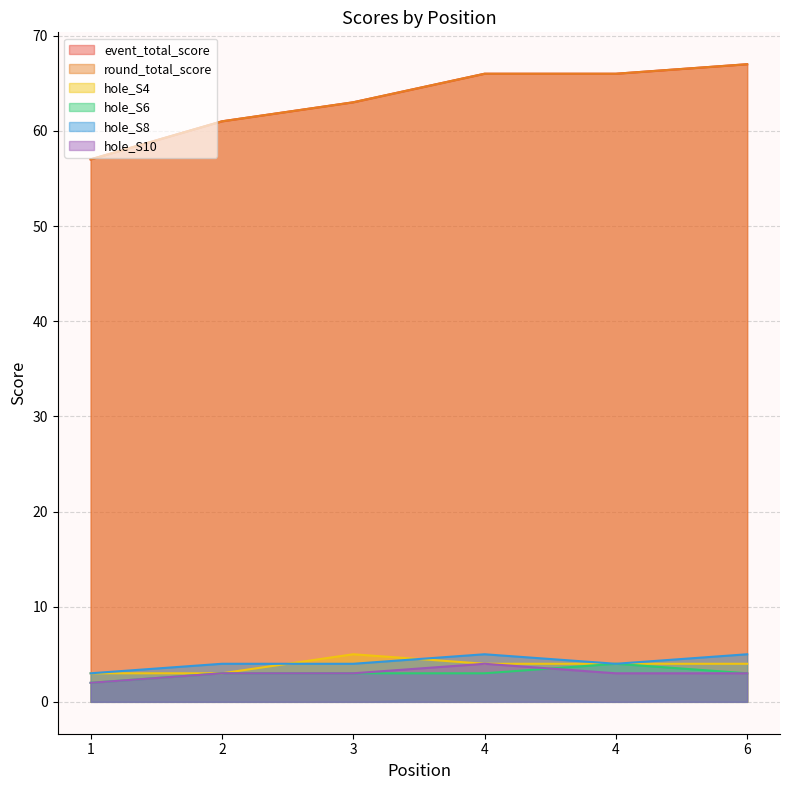

Which category has the lowest value across all series?

1